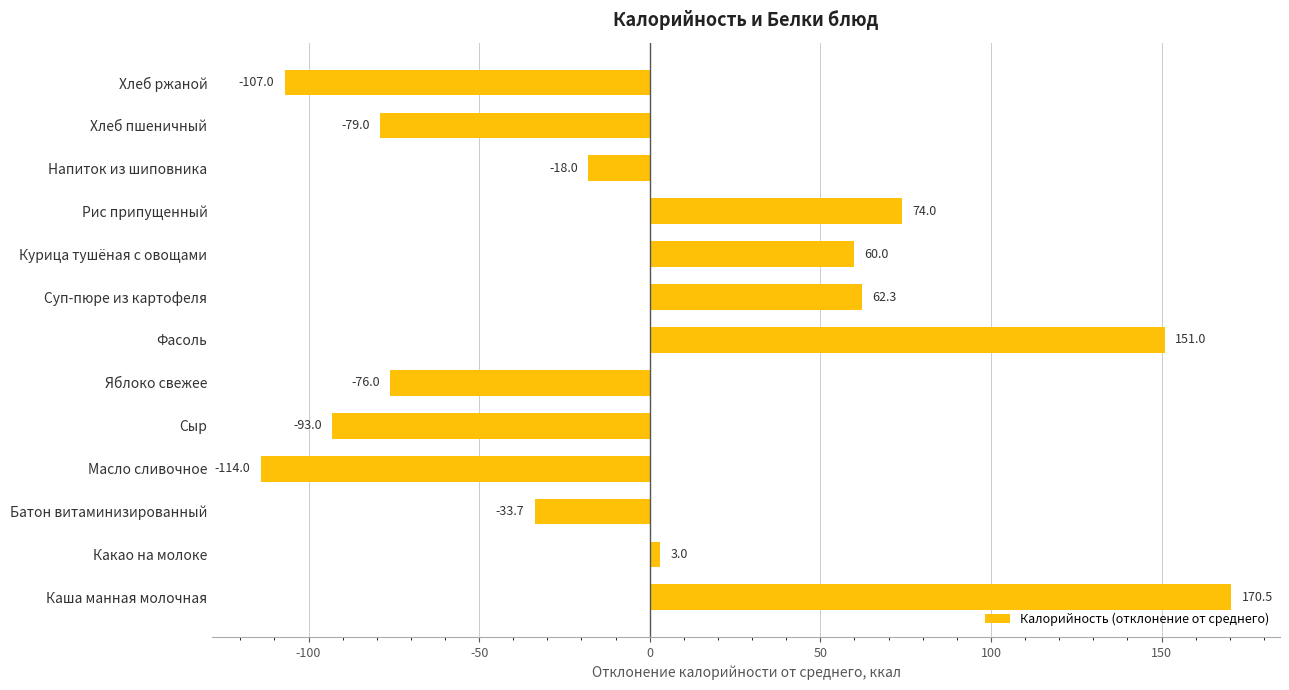

What is the change in value from Каша манная молочная to Хлеб пшеничный?

-249.5